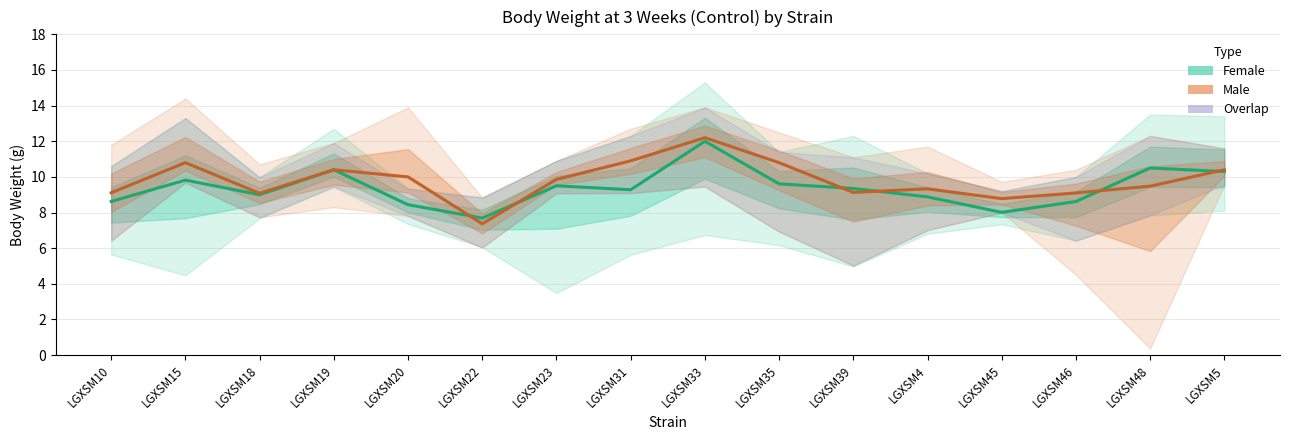

Reading left to right, what are all the values shown in this chart?

Female mean: LGXSM10=8.6	LGXSM15=9.8	LGXSM18=9.0	LGXSM19=10.4	LGXSM20=8.4	LGXSM22=7.7	LGXSM23=9.5	LGXSM31=9.3	LGXSM33=12.0	LGXSM35=9.6	LGXSM39=9.3	LGXSM4=8.9	LGXSM45=8.0	LGXSM46=8.6	LGXSM48=10.5	LGXSM5=10.3
Male mean: LGXSM10=9.1	LGXSM15=10.8	LGXSM18=9.1	LGXSM19=10.4	LGXSM20=10.0	LGXSM22=7.4	LGXSM23=9.9	LGXSM31=10.9	LGXSM33=12.2	LGXSM35=10.8	LGXSM39=9.1	LGXSM4=9.3	LGXSM45=8.8	LGXSM46=9.1	LGXSM48=9.5	LGXSM5=10.4